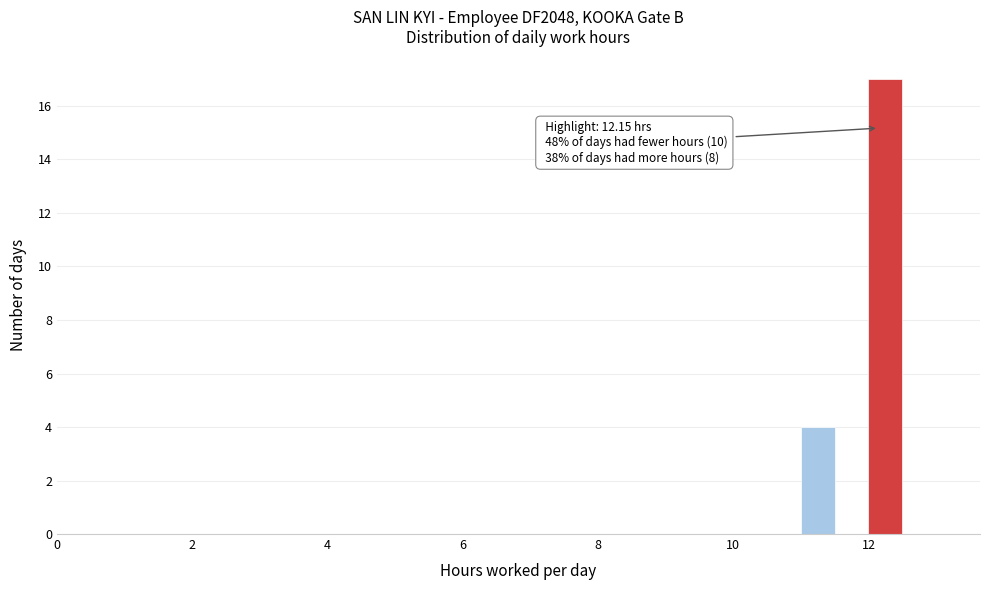

Read against the x-axis, roughly where is the centre of the tallest bar?

12.2